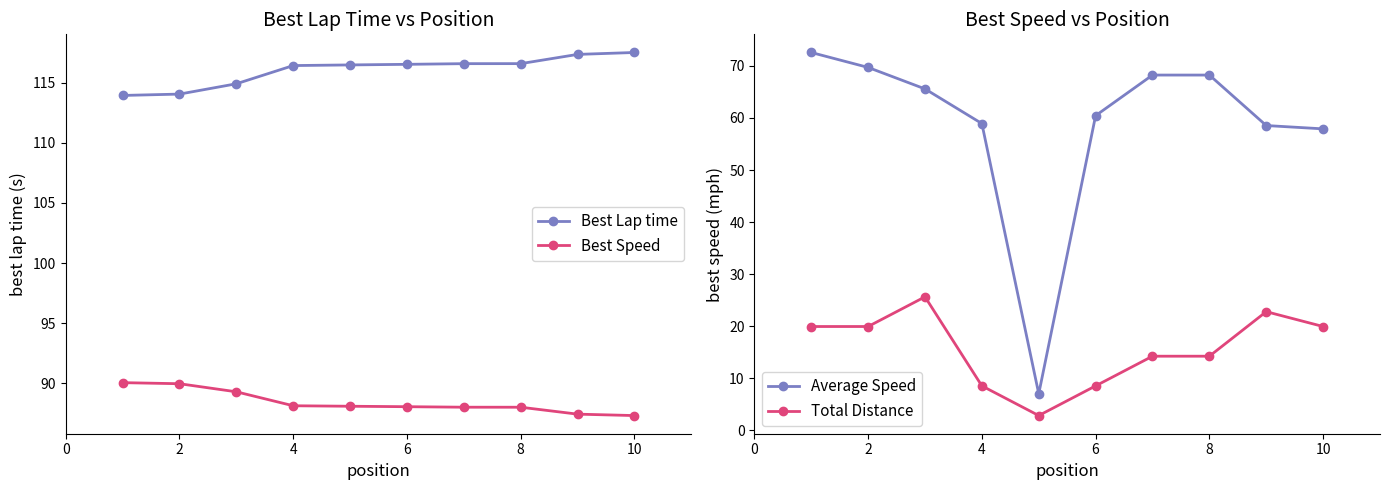

What is the sum of all Average Speed values?

587.1